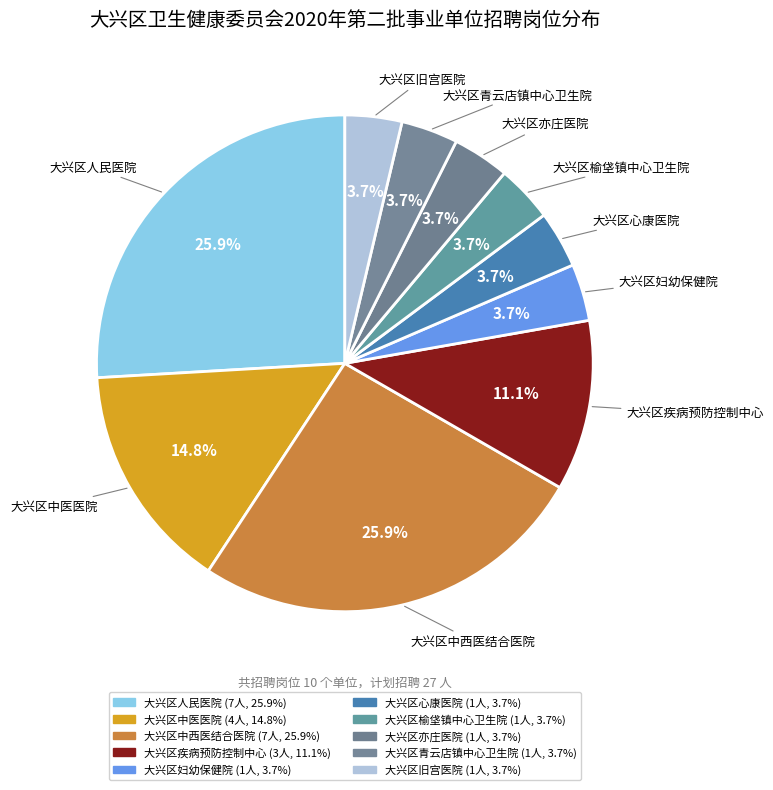

The 大兴区疾病预防控制中心 slice represents 11% of the pie. True or false?

True